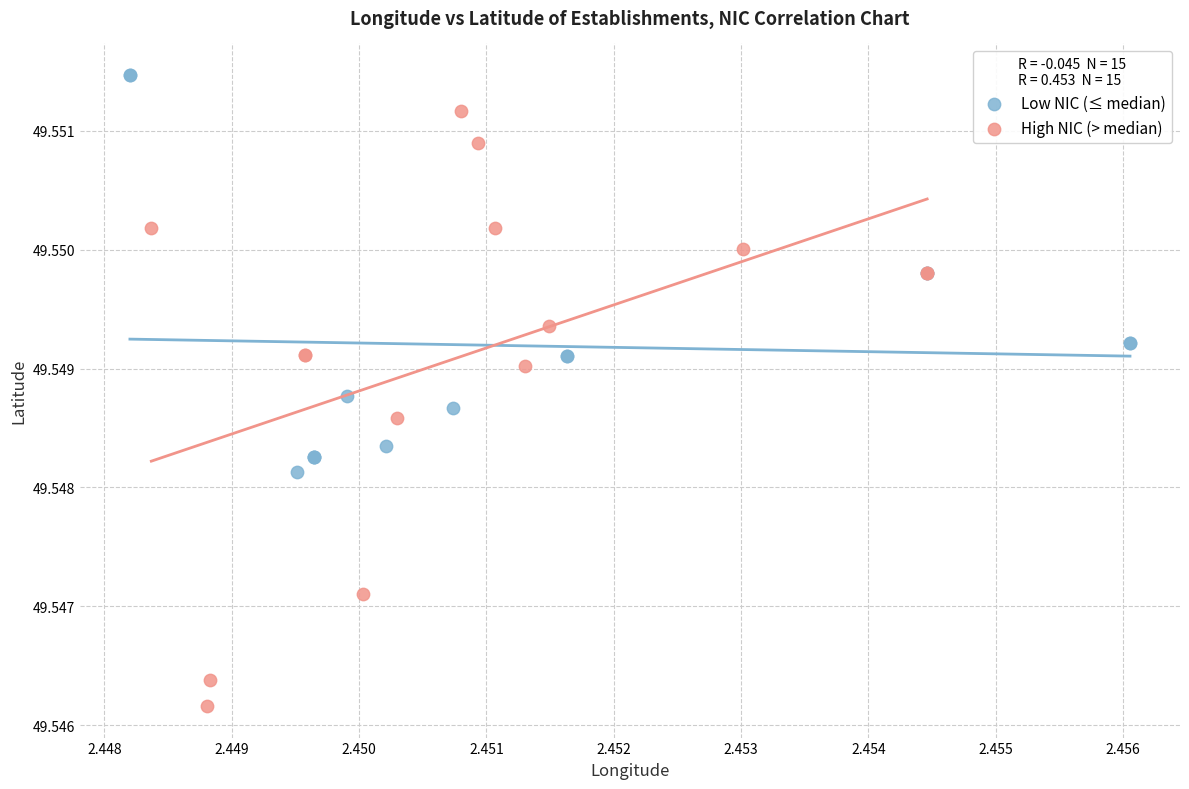

Which series reaches the maximum Y coordinate?

Low NIC (≤ median)